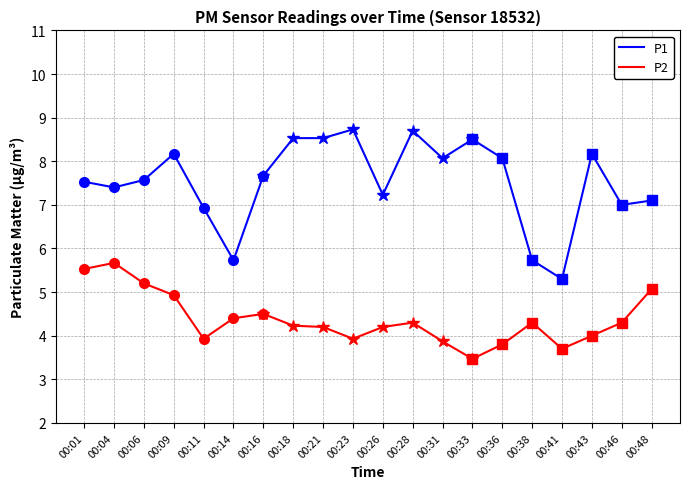

What is the average value of the P2 series?

4.4